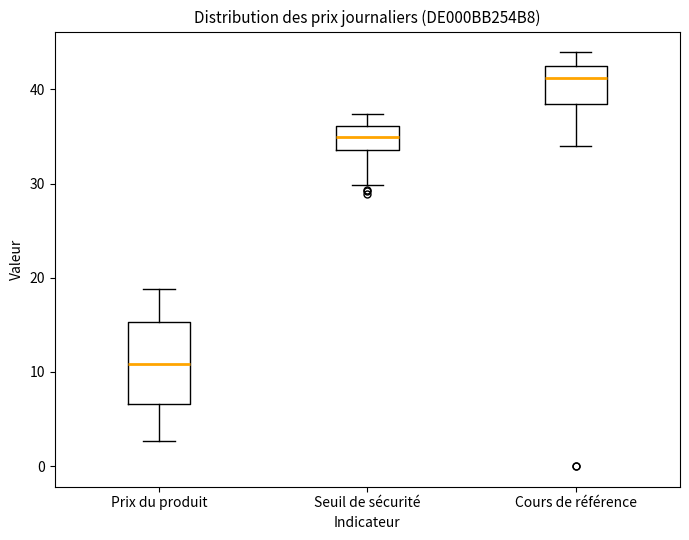

Which box is the tallest, from its lower edge to its upper edge?

Prix du produit